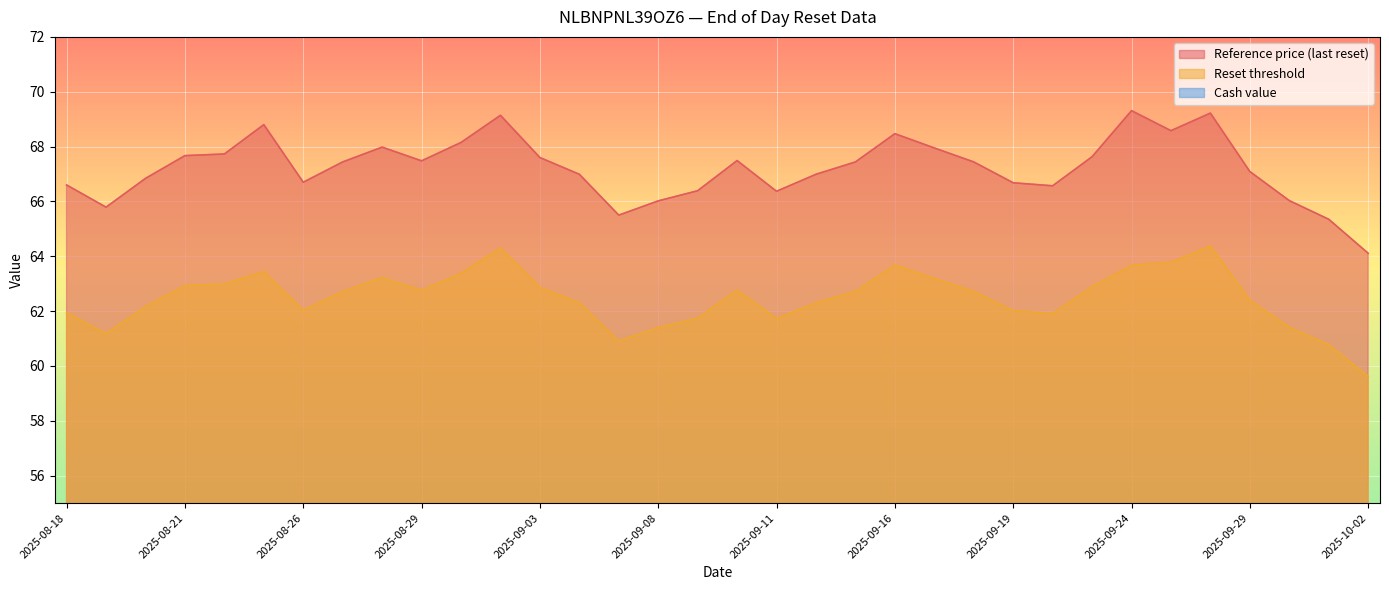

At which label is Reset threshold closest to 61?

2025-09-05